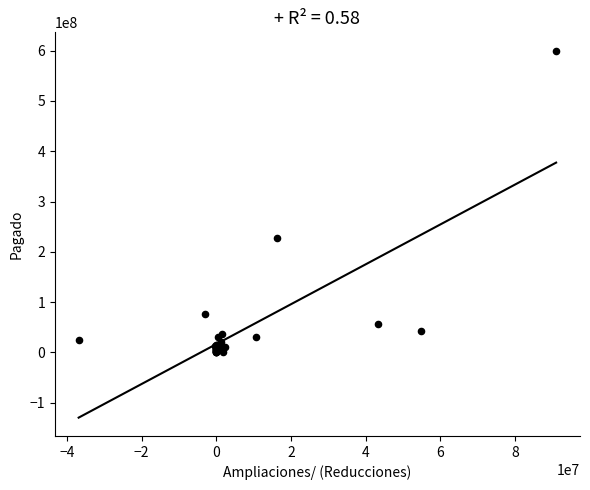

What Y value in the scatter plot is closest to 300031875?

226704302.5